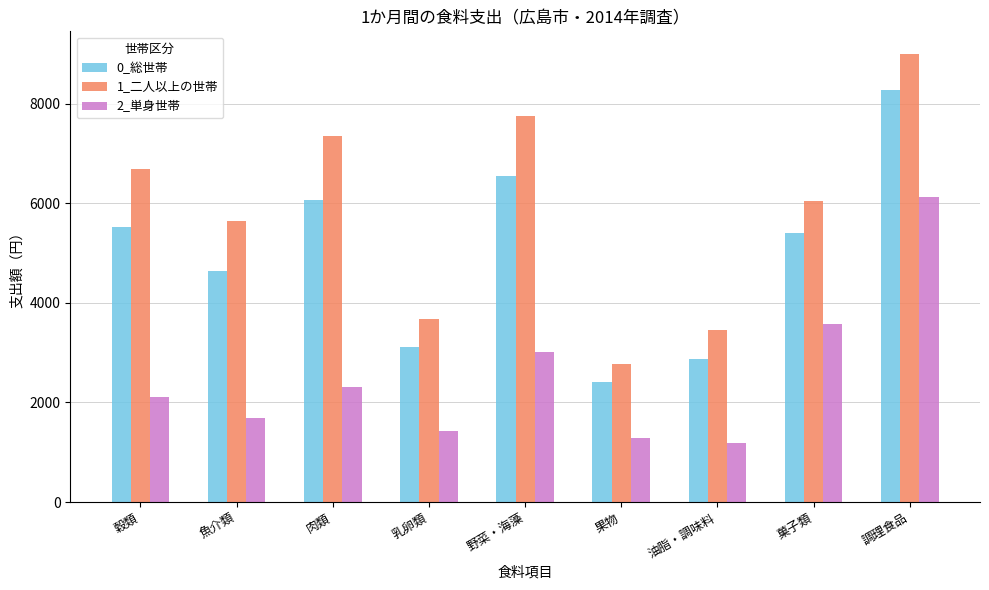

What position from the left is 肉類?

3